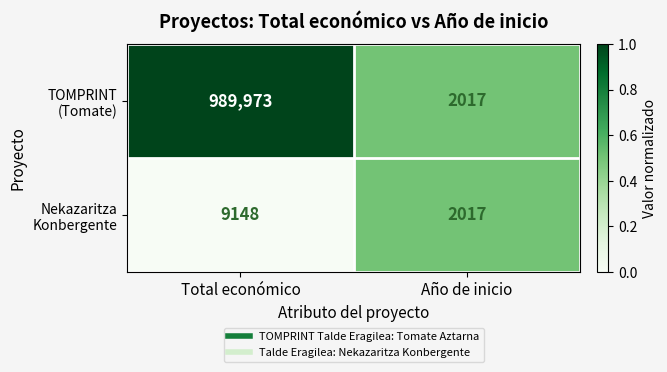

What is the greatest value displayed?

989973